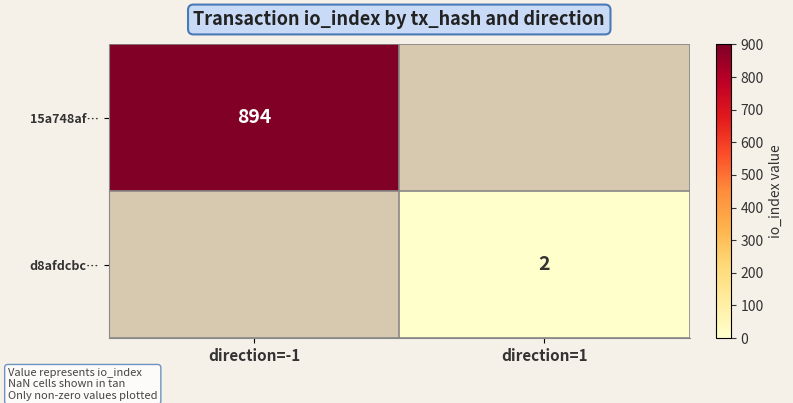

Is it true that 15a748af… equals 1169 at direction=-1?

False